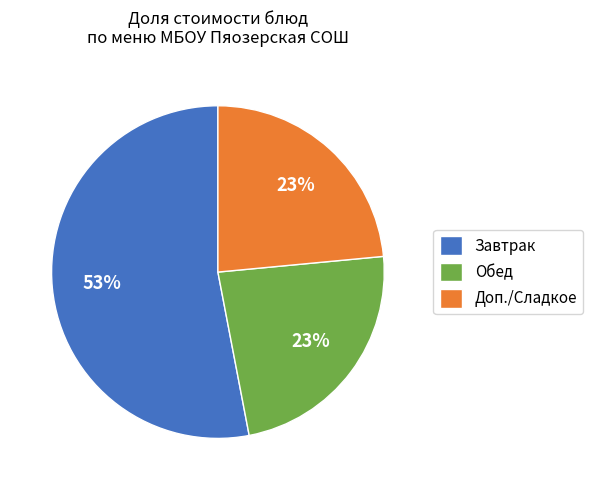

What percentage is the Обед slice, to the nearest percent?

23%